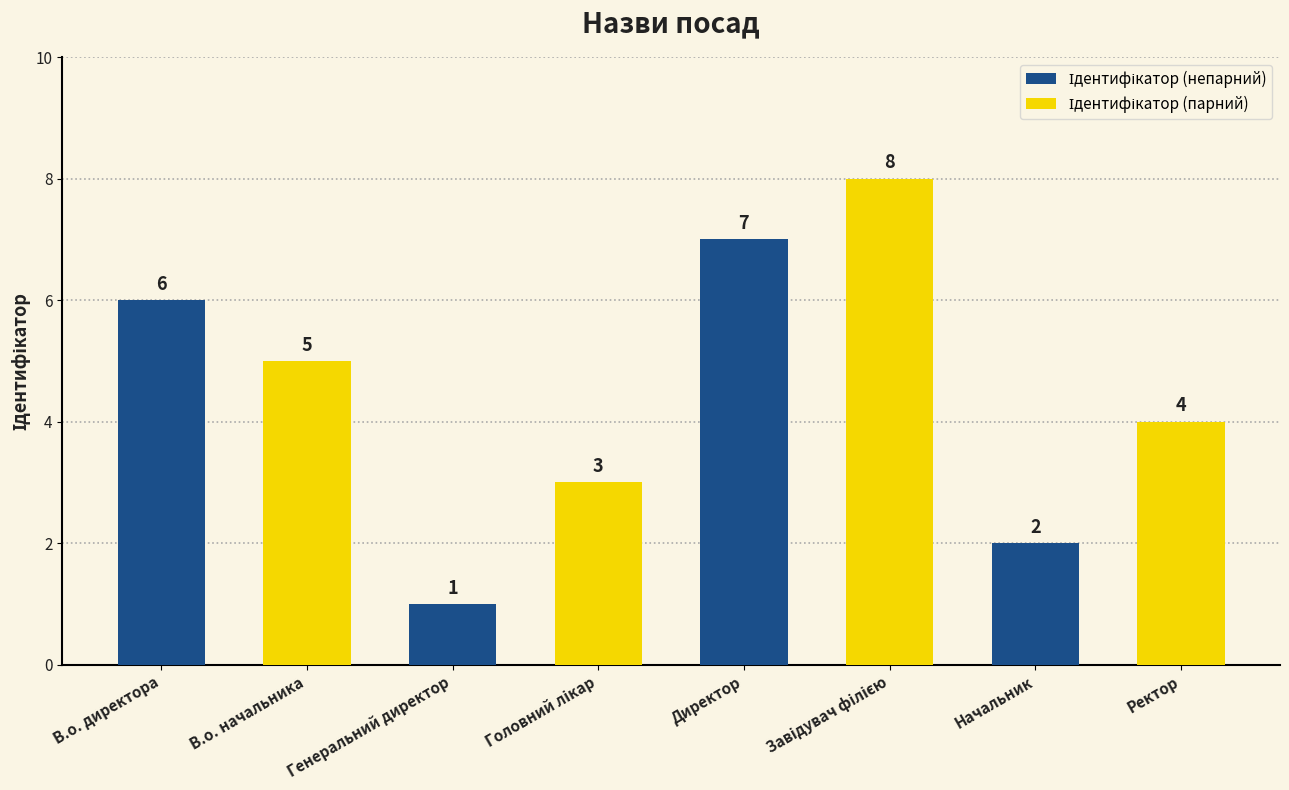

Which category has the highest value across all series?

Директор